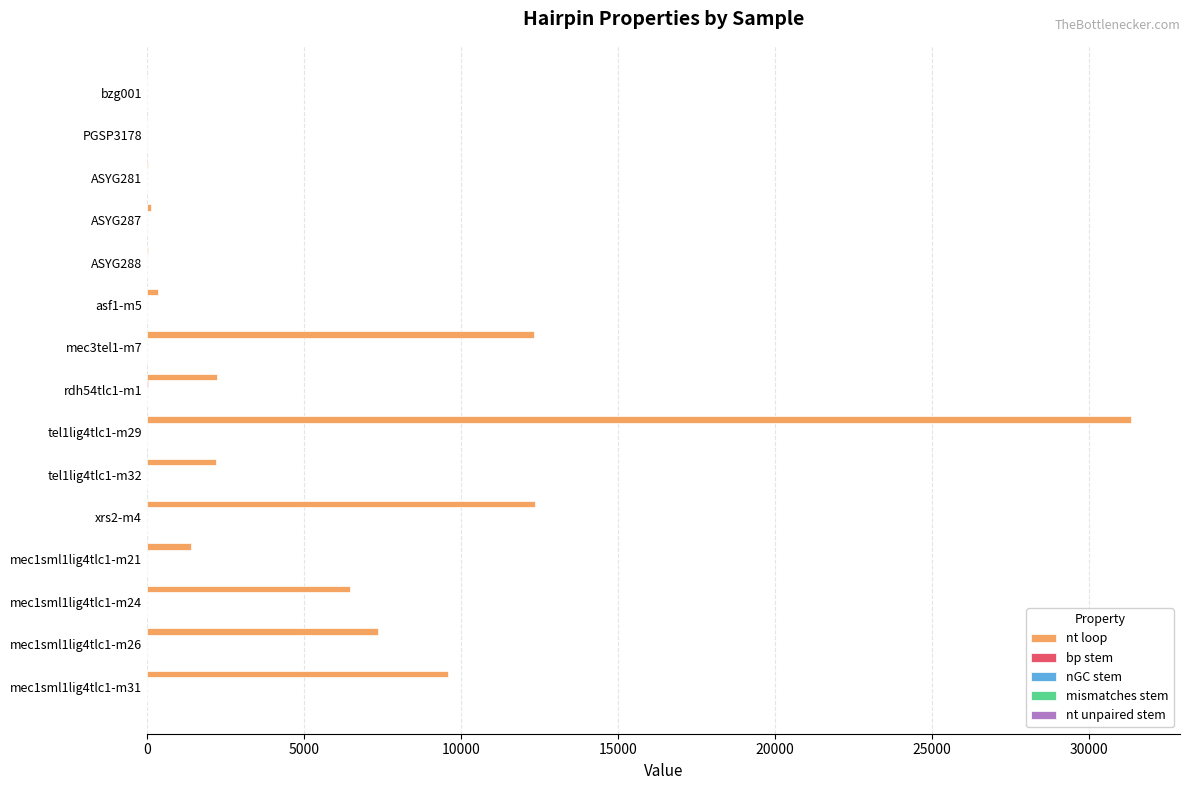

At which category is the sum across all series the highest?

tel1lig4tlc1-m29